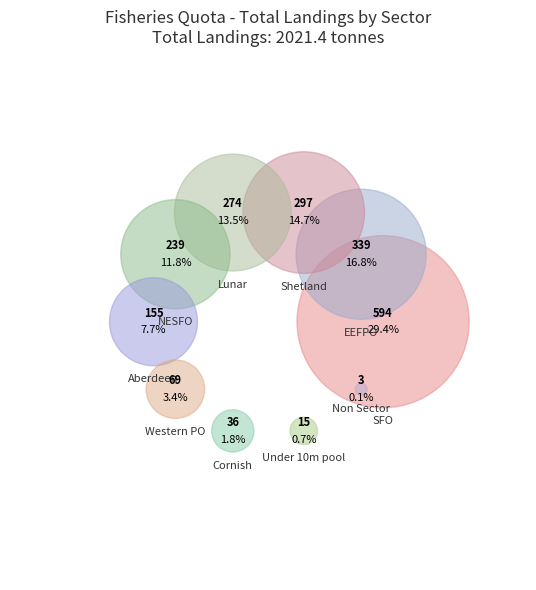

To the nearest percent, what percentage of the pie is Cornish?

2%